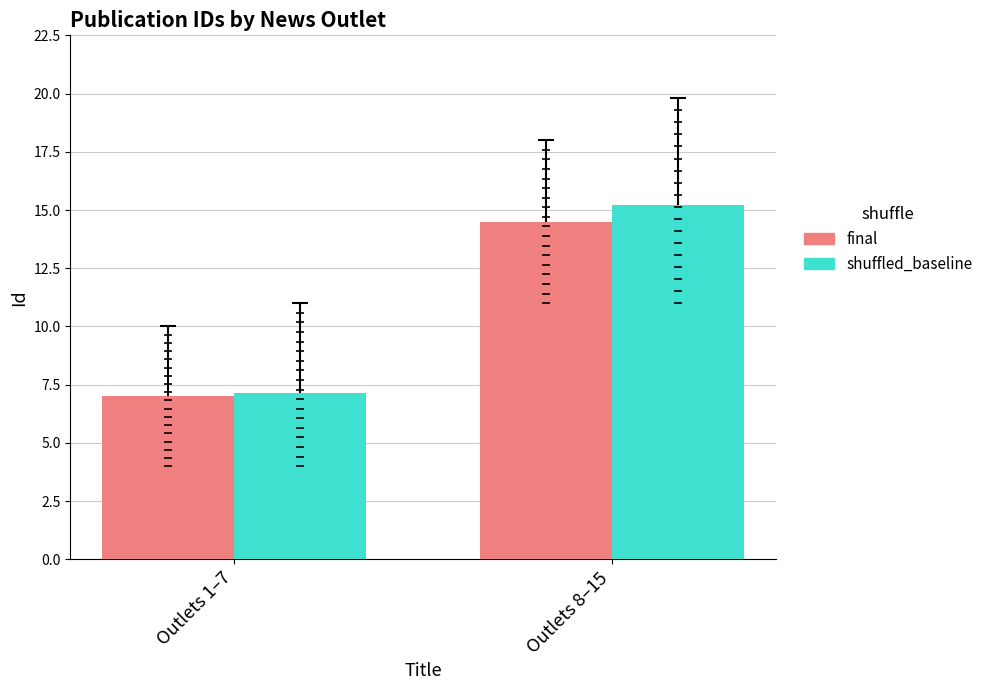

Which series has the widest spread of Y values?

shuffled_baseline